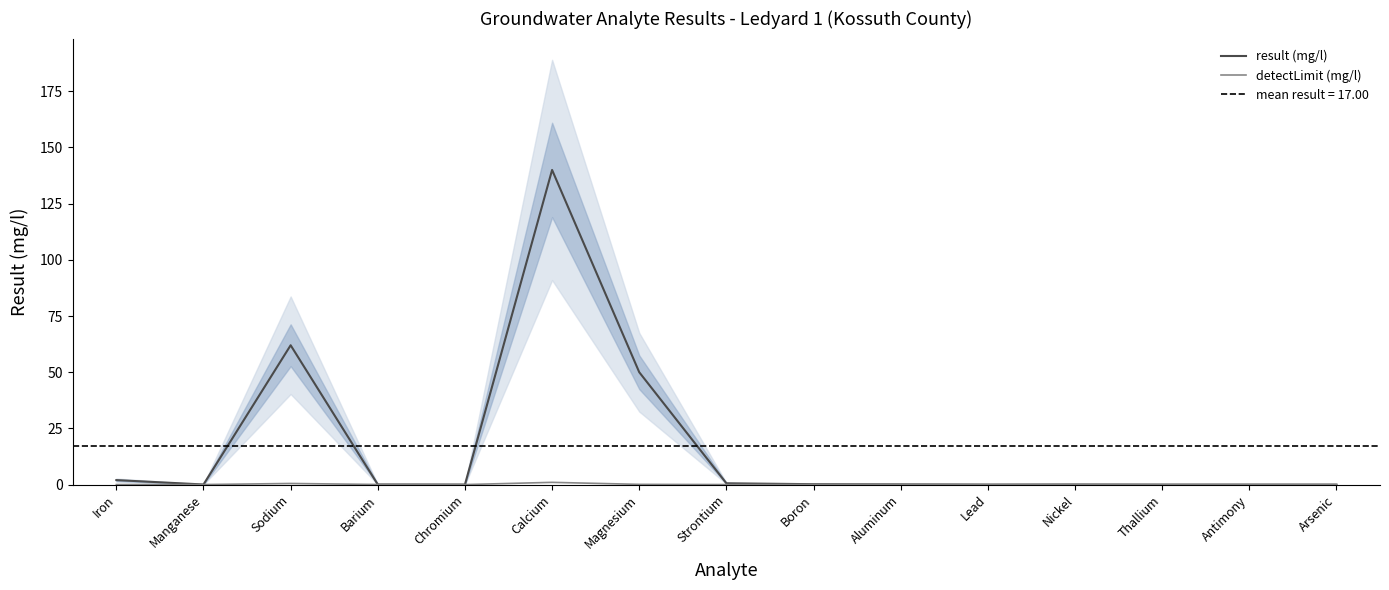

What is the approximate value of result (mg/l) at Aluminum?

0.1